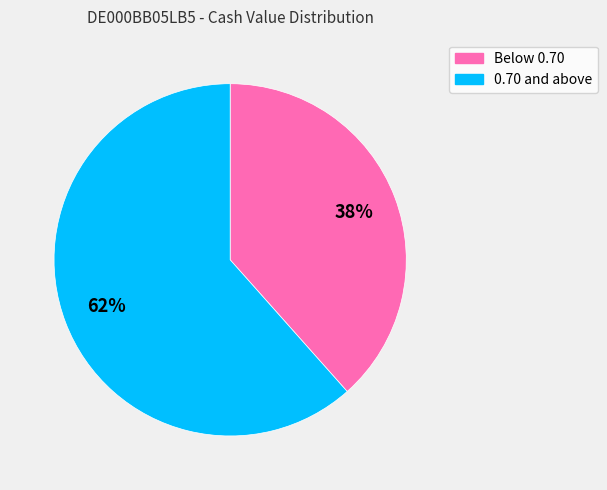

To the nearest percent, what is the average slice percentage?

50%